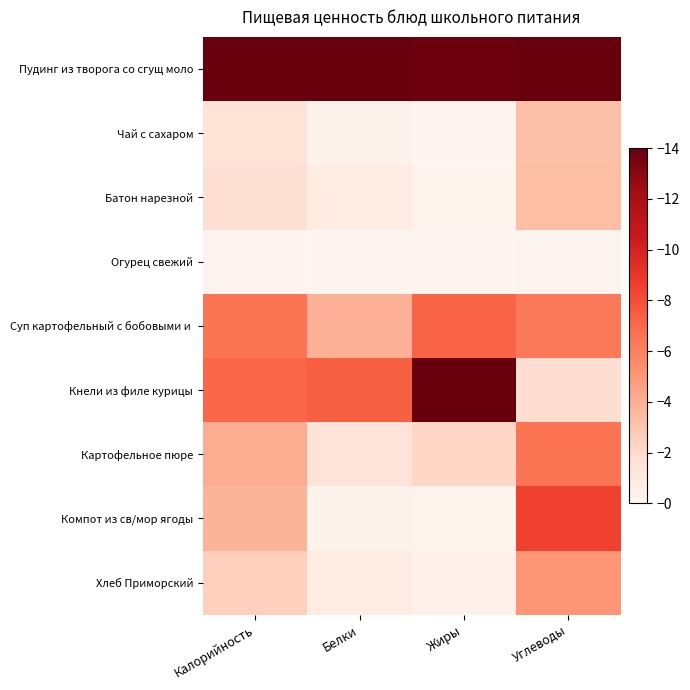

At Углеводы, list the series in order from smallest to largest.

Огурец свежий, Кнели из филе курицы, Чай с сахаром, Батон нарезной, Хлеб Приморский, Суп картофельный с бобовыми и, Картофельное пюре, Компот из св/мор ягоды, Пудинг из творога со сгущ моло